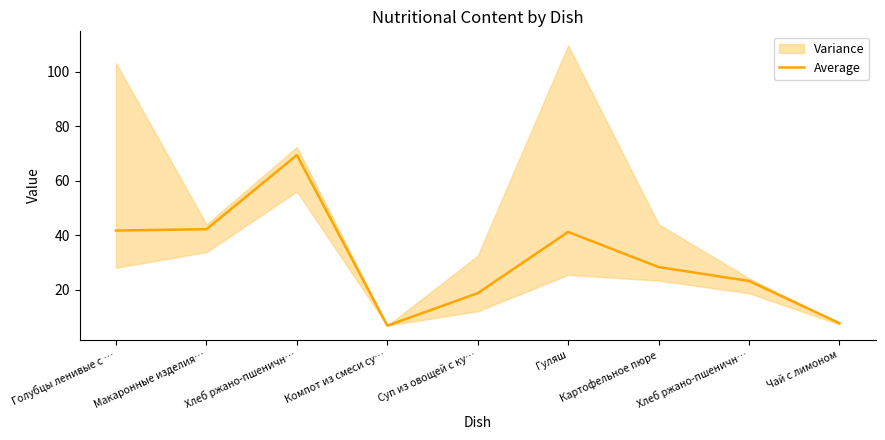

How many points are lower than both their immediate neighbors (excluding endpoints)?

1